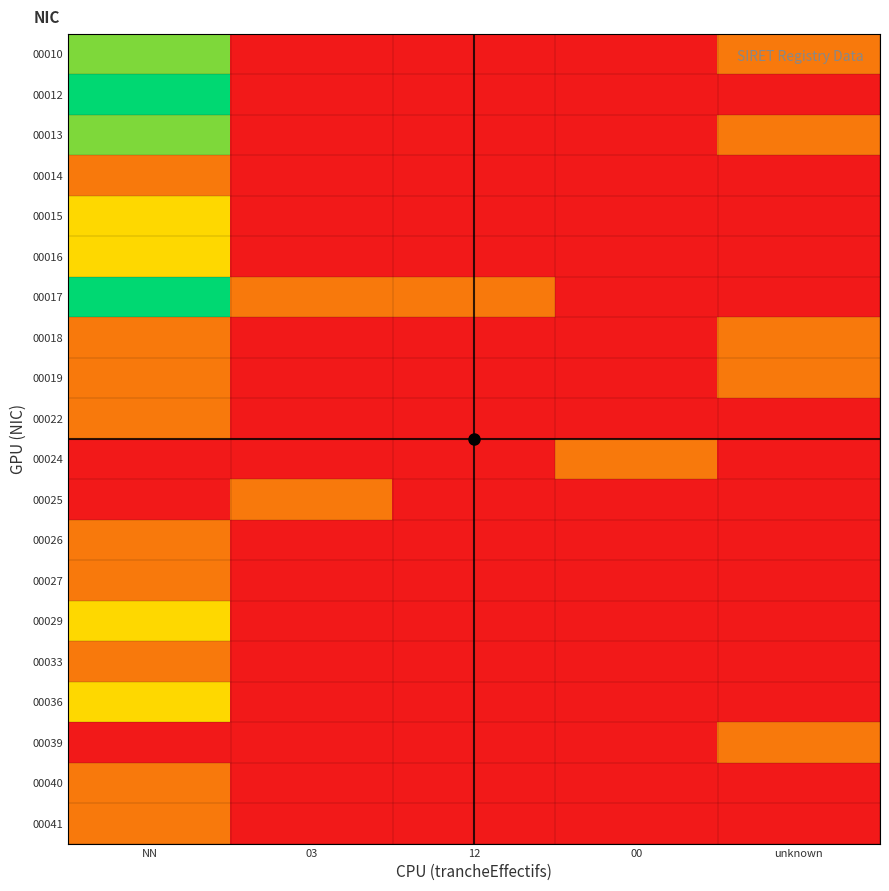

Which series has the largest total across all categories?

00017